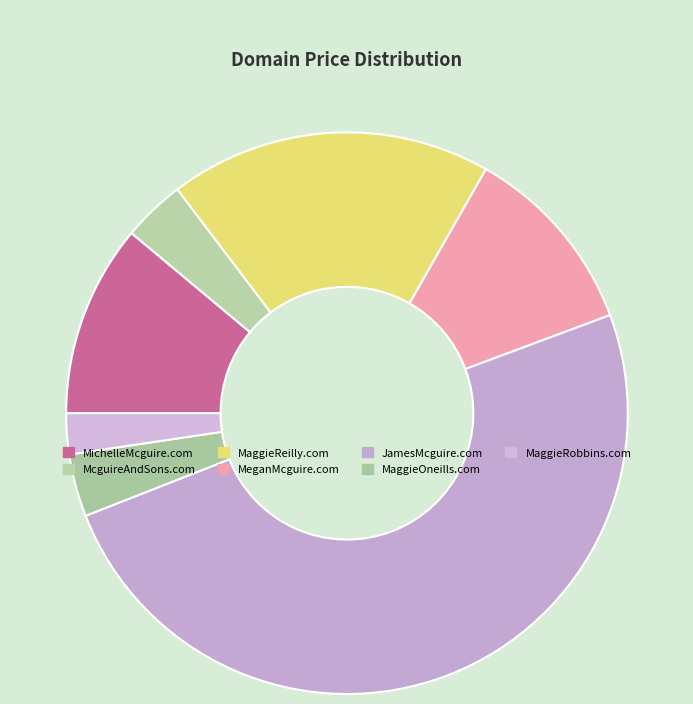

Count the number of slices in the pie.

7